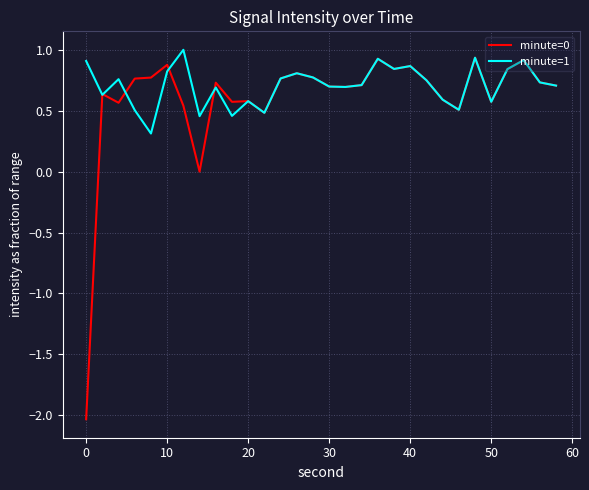

What is the minimum value for minute=1?

0.3